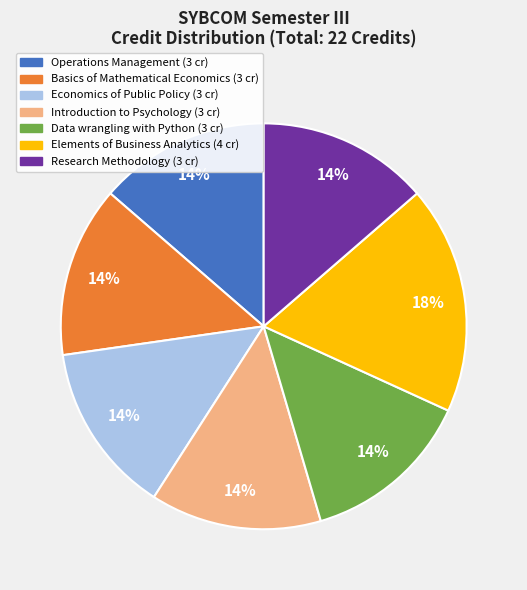

How many segments does this pie chart have?

7